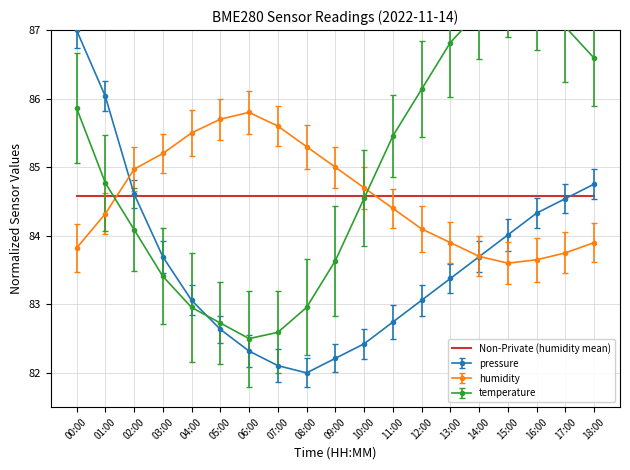

Which series has the largest total across all categories?

temperature